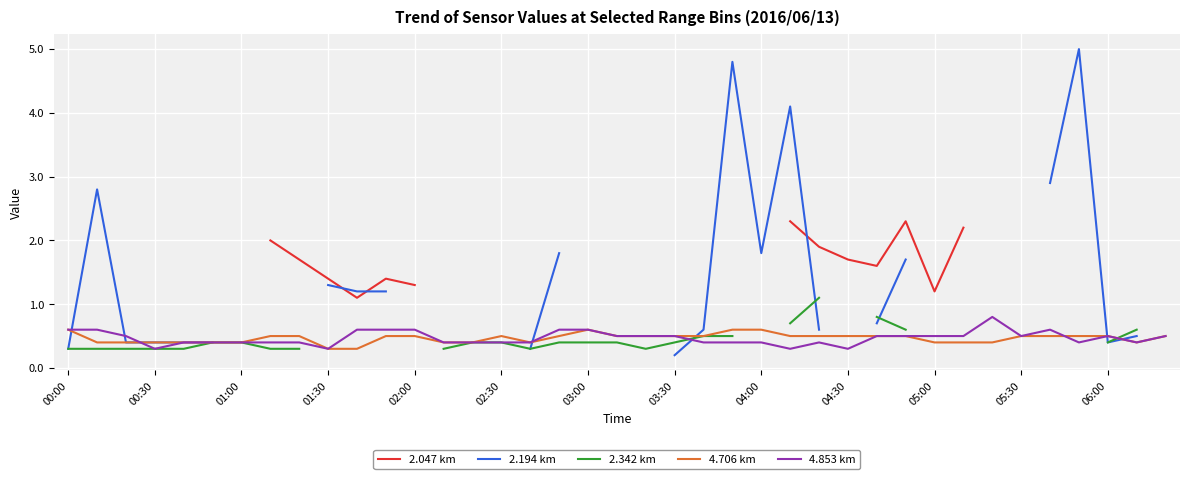

Which series changed the most between 02:00 and 24?

2.194 km